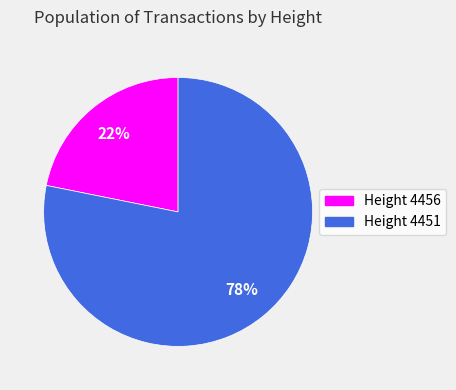

Is there a majority slice in this chart?

Yes